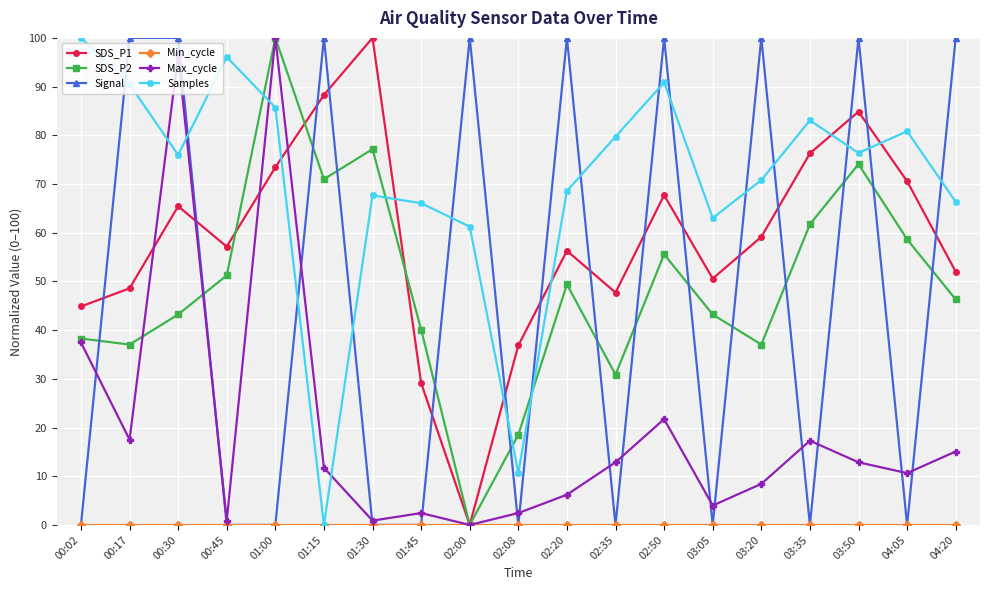

How many lines are shown in the chart?

6